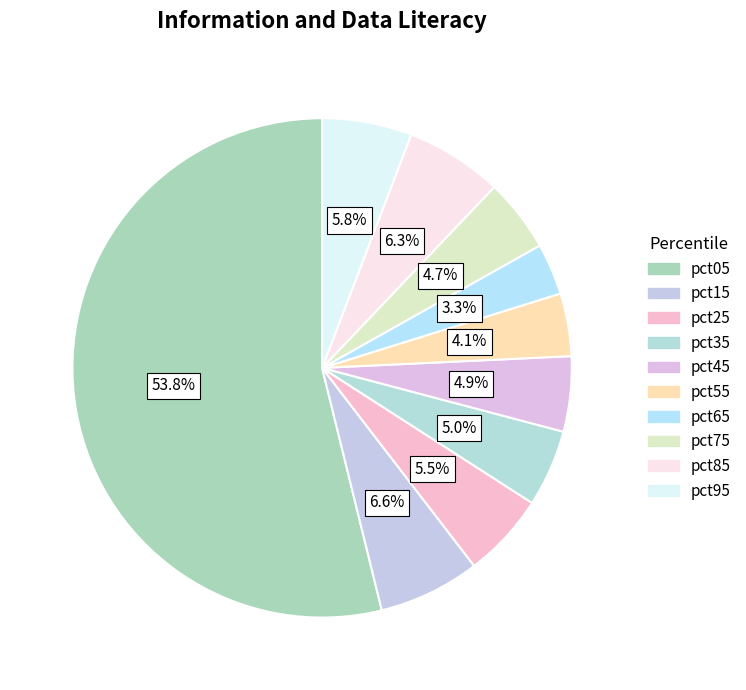

To the nearest percent, what is the combined percentage of pct75 and pct65?

8%